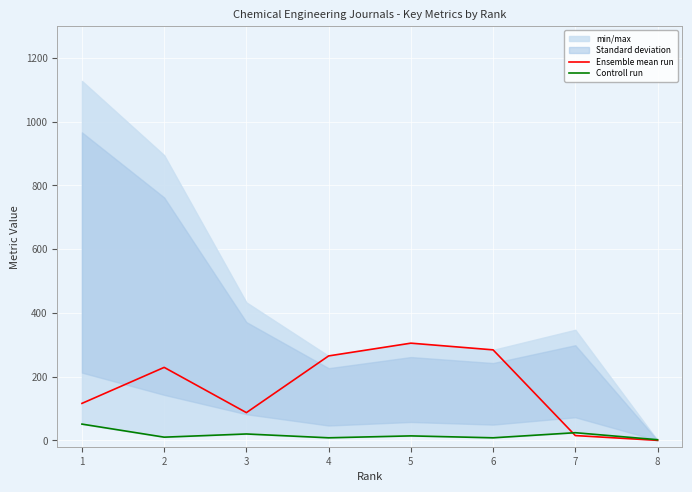

What is the maximum value for Controll run?

51